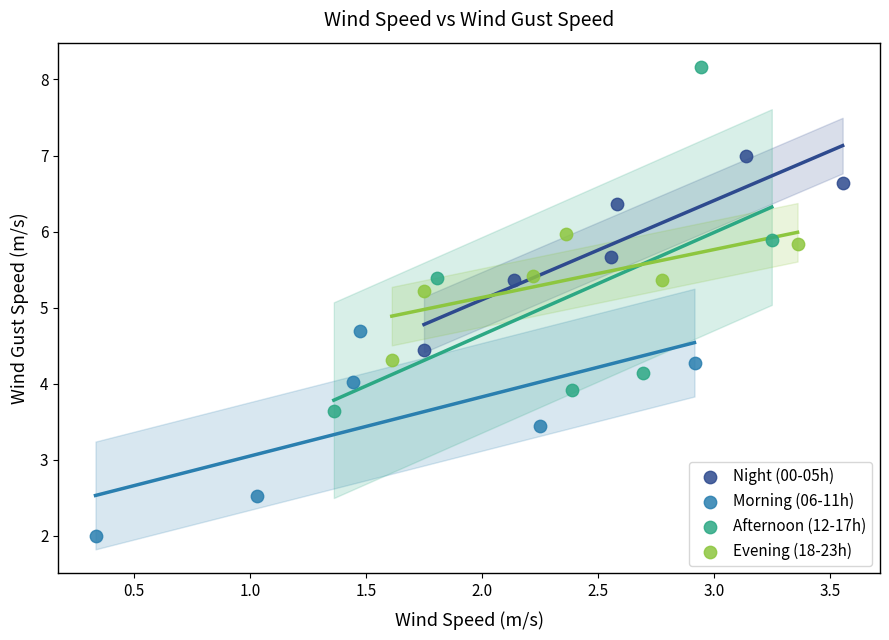

Which series contains the lowest Y value?

Morning (06-11h)